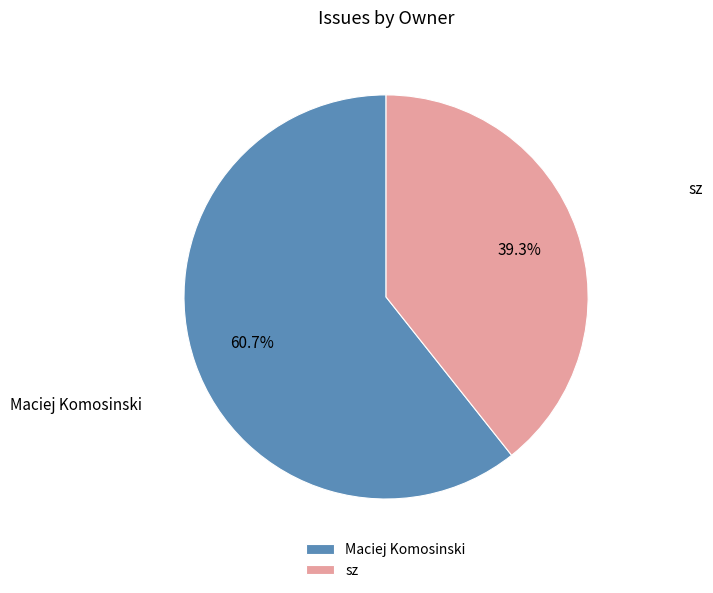

What percentage is the sz slice, to the nearest percent?

39%